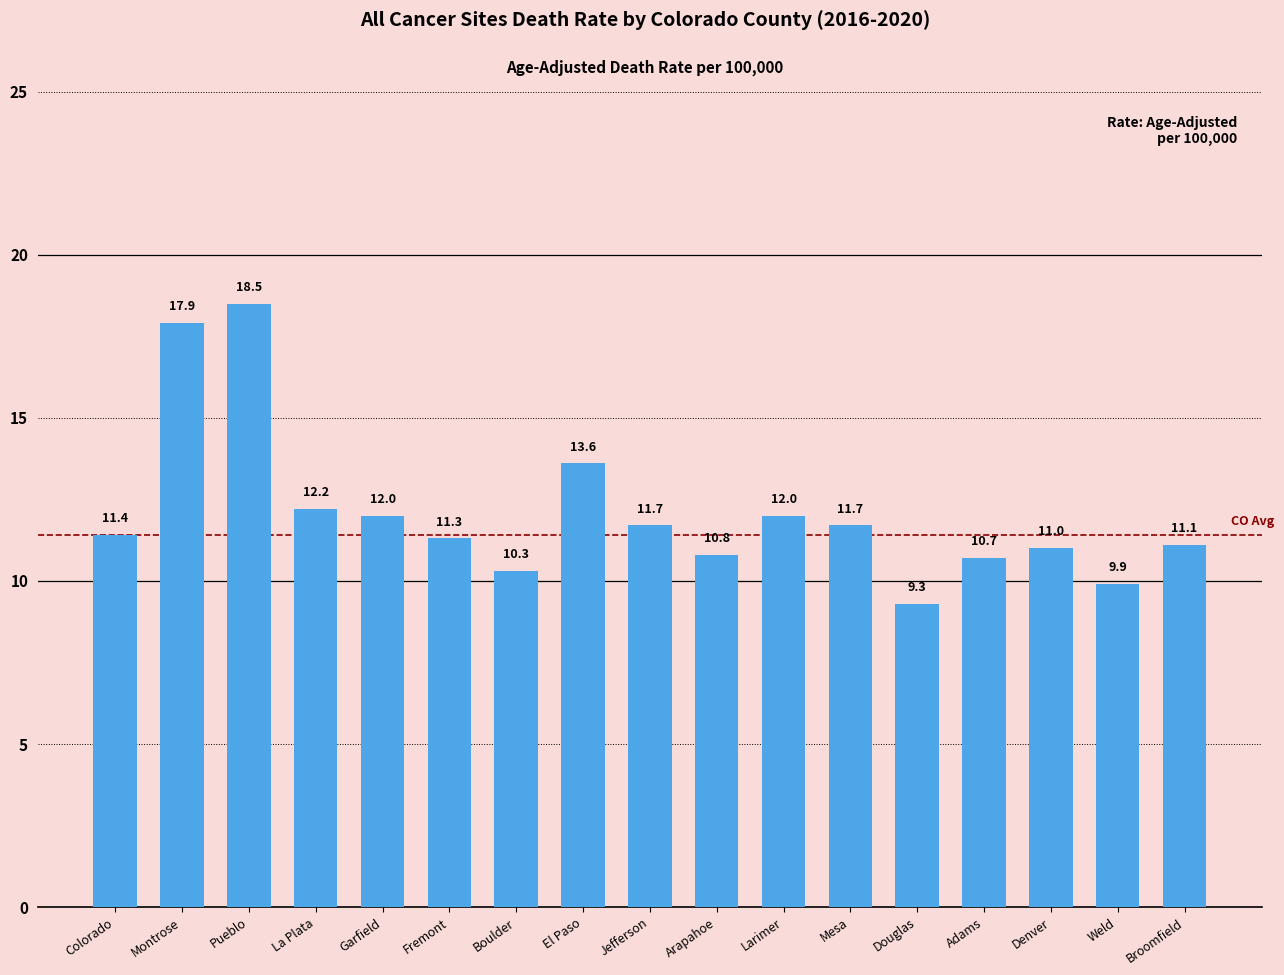

What is the ratio of the value at Larimer to the value at Arapahoe?

1.1